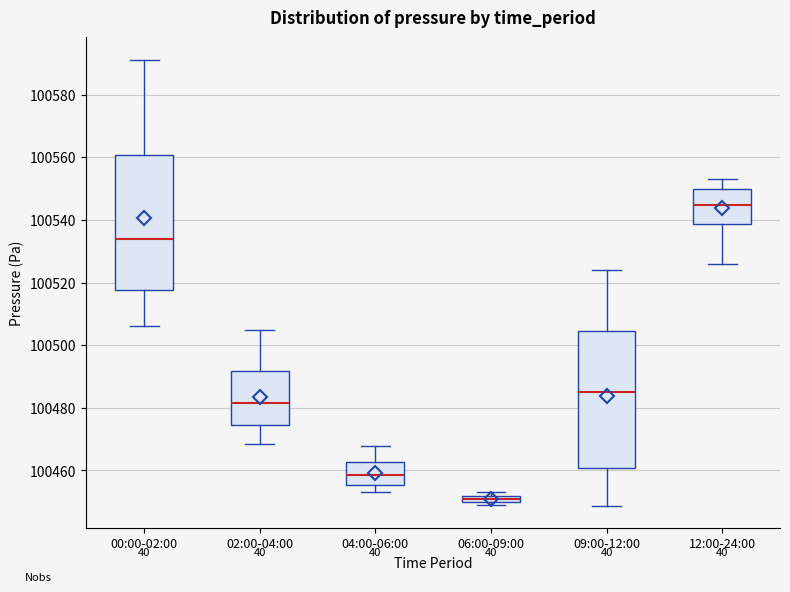

Which box's median line is the lowest?

06:00-09:00